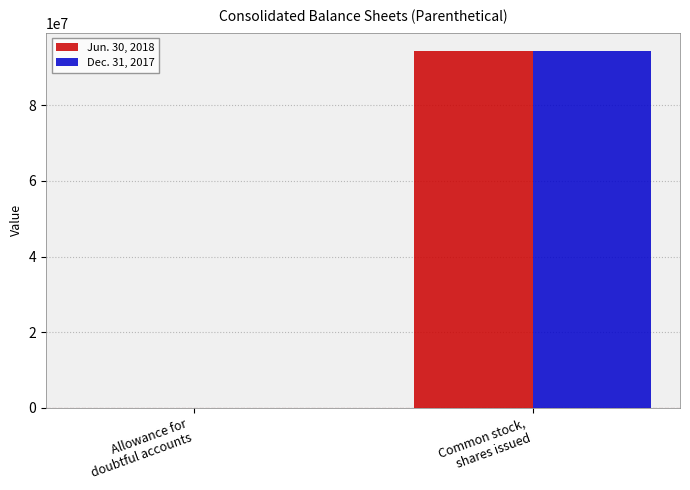

At which category is the sum across all series the highest?

Common stock,
shares issued